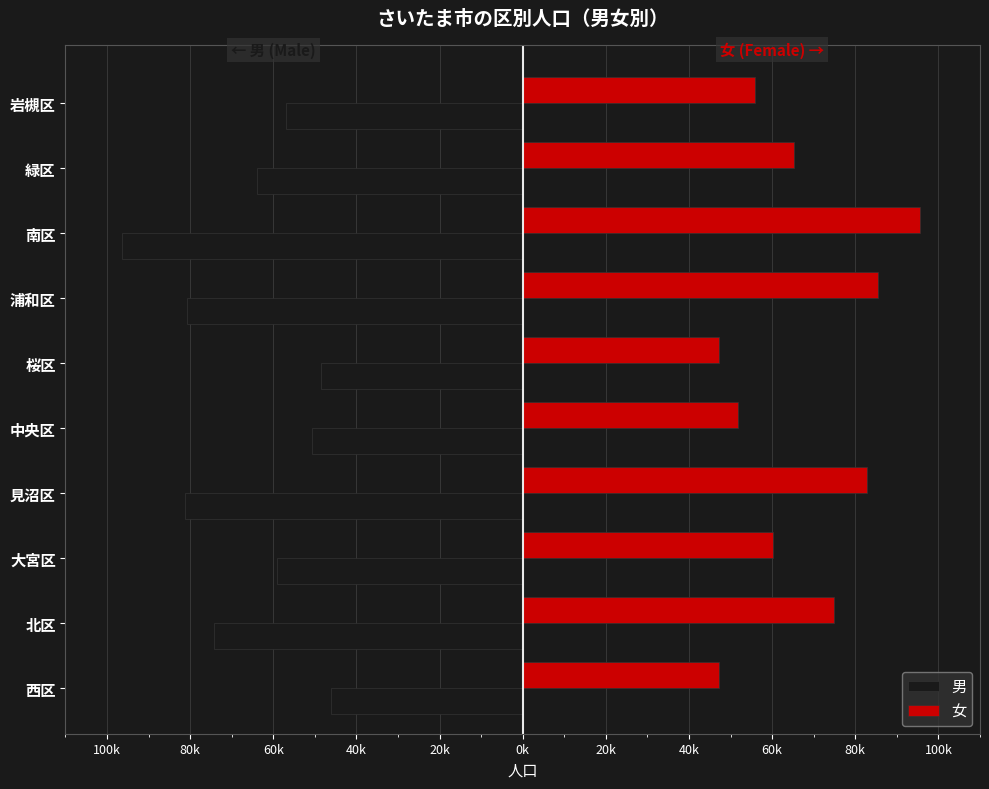

What are all the series names shown in the legend?

男, 女